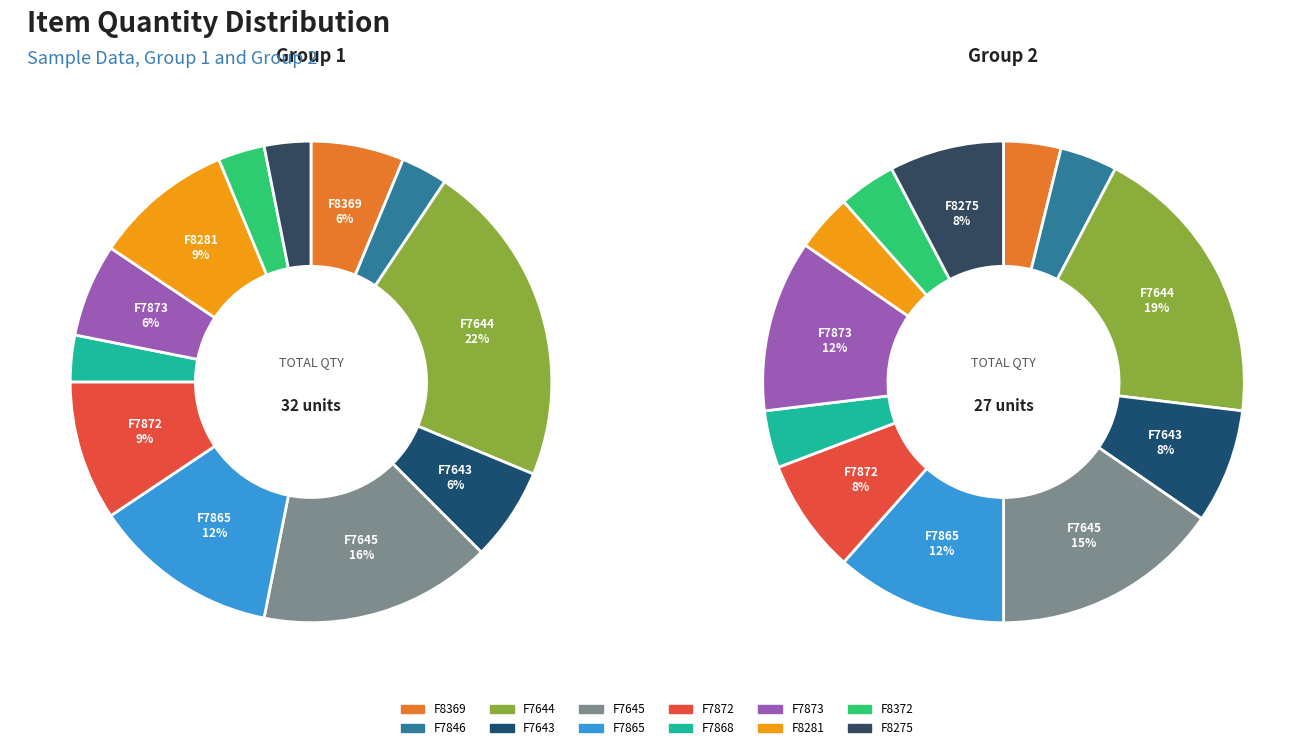

What is the difference between the highest and lowest values at F7865?

1